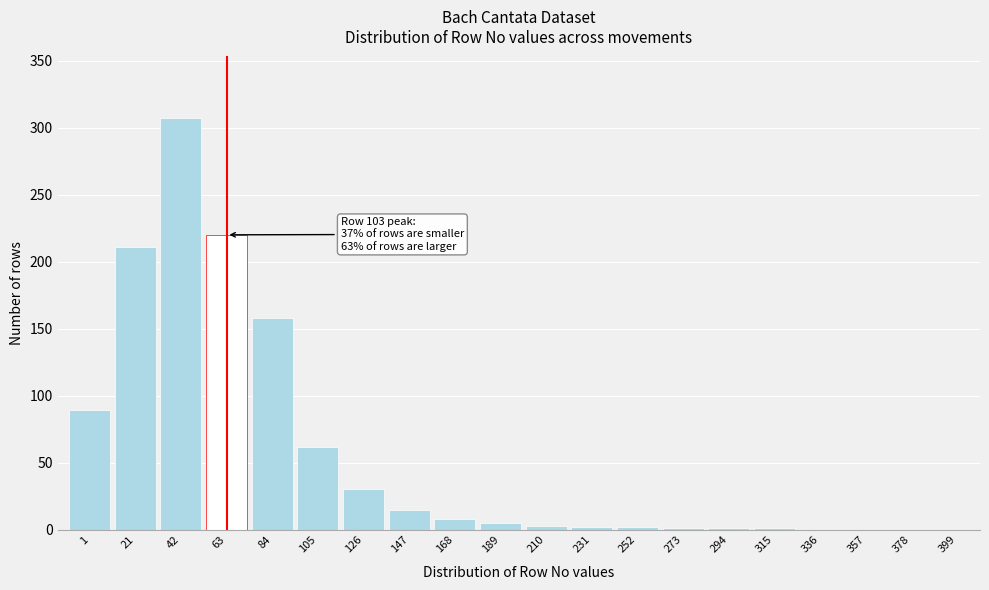

Which has a higher value, 147 or 357?

147